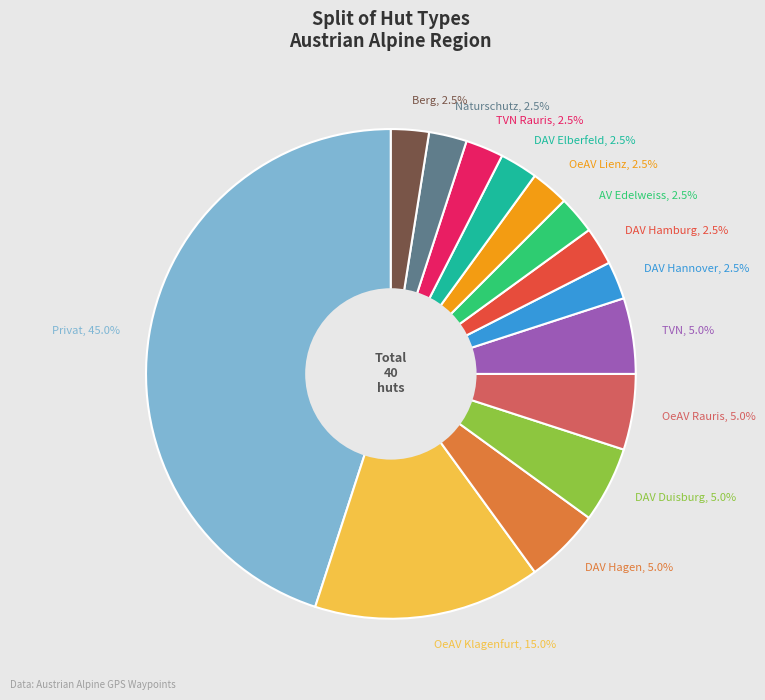

Is there a majority slice in this chart?

No